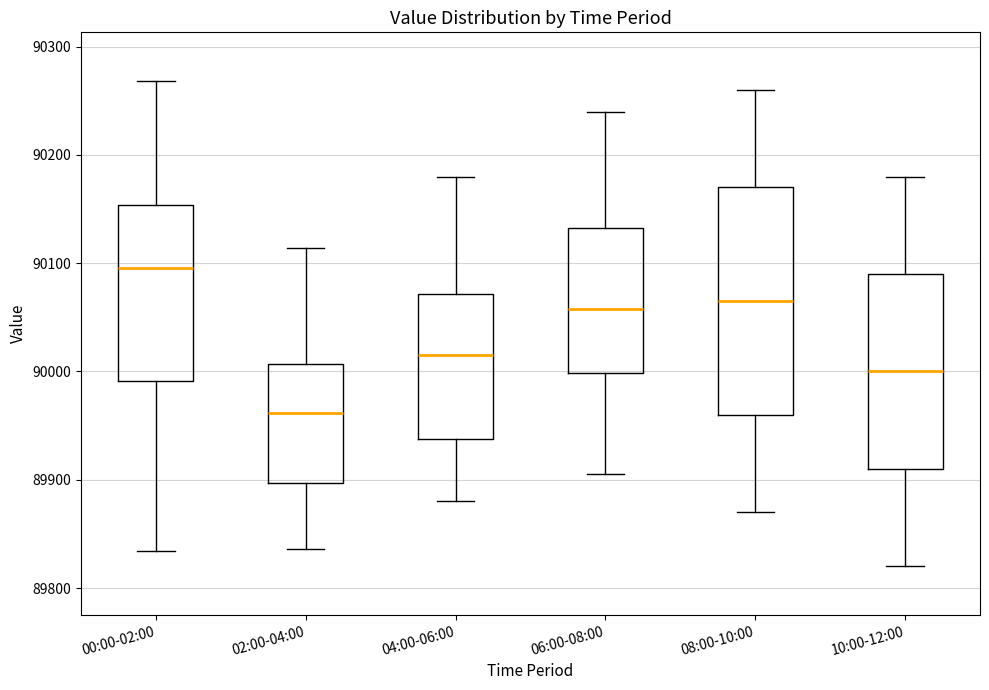

Reading left to right, read every box against the y-axis: the position of its median line, the range the box covers, and the ends of its whiskers. The values are not printed on the chart, so give them approximately, as read against the axis.

00:00-02:00: median 90100, box 89990 to 90150, whiskers 89830 to 90270
02:00-04:00: median 89960, box 89900 to 90010, whiskers 89840 to 90110
04:00-06:00: median 90020, box 89940 to 90070, whiskers 89880 to 90180
06:00-08:00: median 90060, box 90000 to 90130, whiskers 89910 to 90240
08:00-10:00: median 90070, box 89960 to 90170, whiskers 89870 to 90260
10:00-12:00: median 90000, box 89910 to 90090, whiskers 89820 to 90180